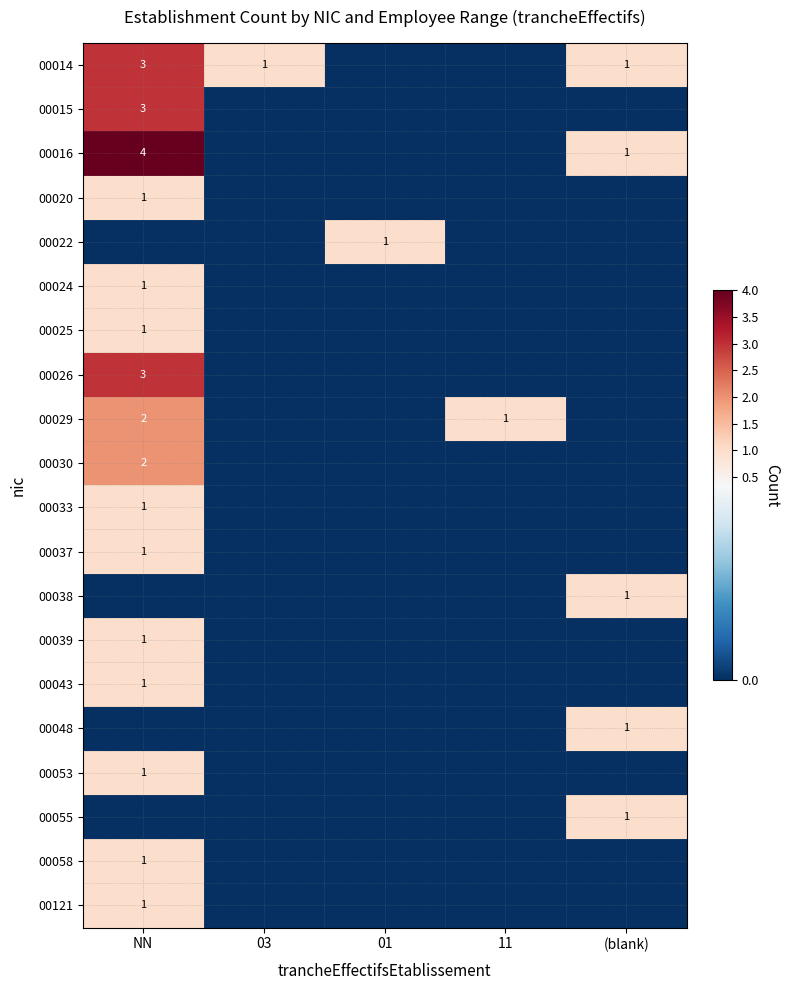

True or false: 00022 has a value of 0 at 01.

False